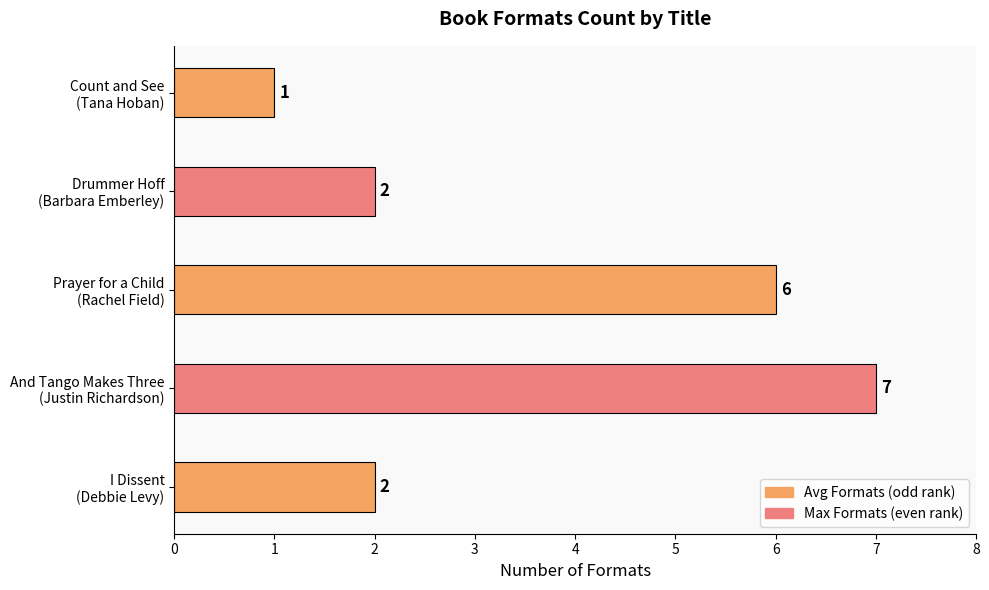

How many values are between 2 and 6?

3